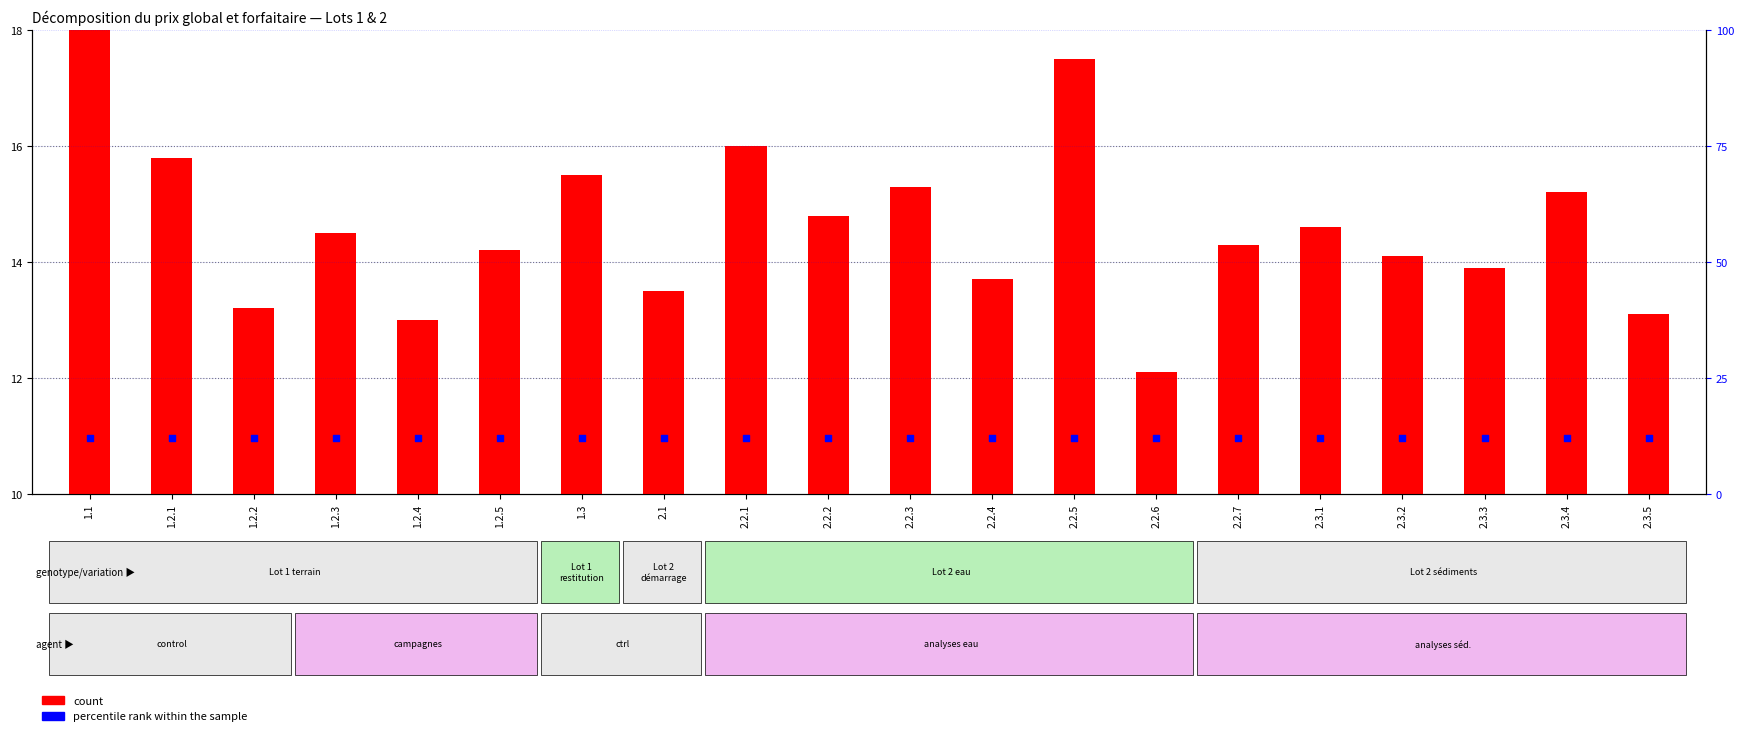

What is the total value across all series at 1.3?

27.5